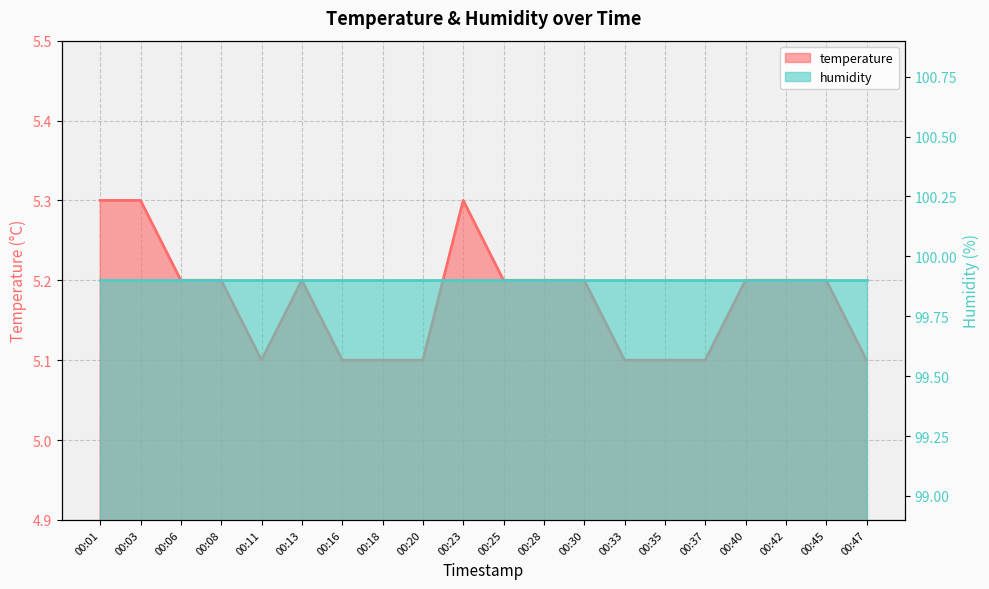

How many points are lower than both their immediate neighbors (excluding endpoints)?

1